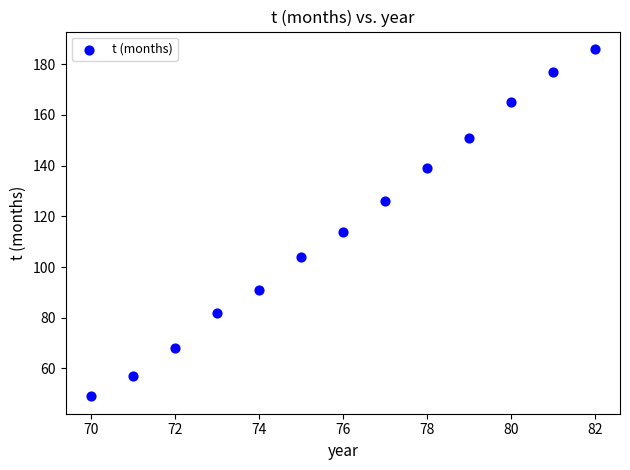

What Y value in the scatter plot is closest to 117?

114